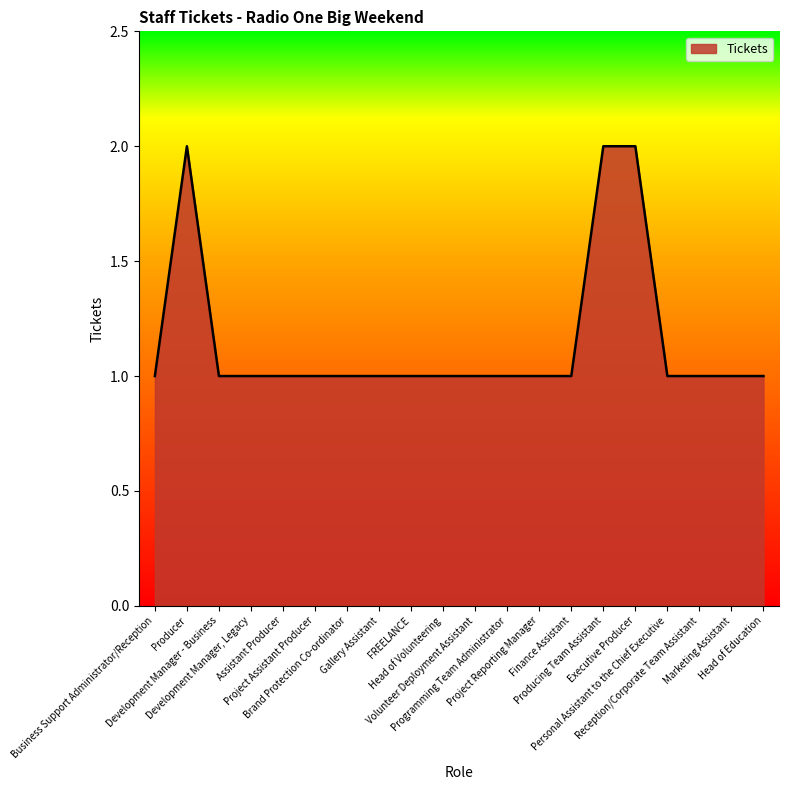

Does the chart display data point markers on the line(s)?

No